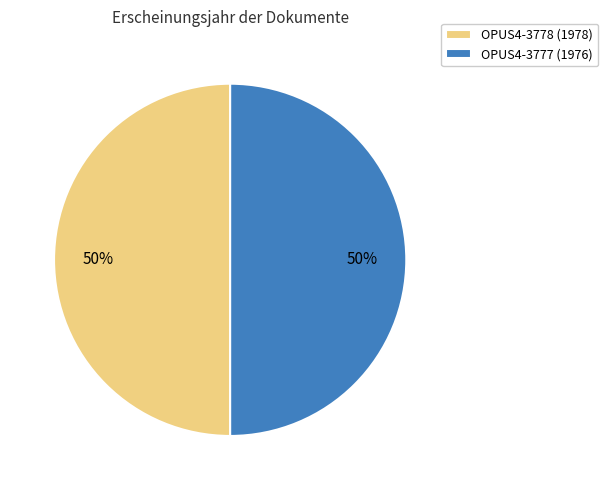

Approximately how many times larger is the value at OPUS4-3778 (1978) compared to OPUS4-3777 (1976)?

1.0